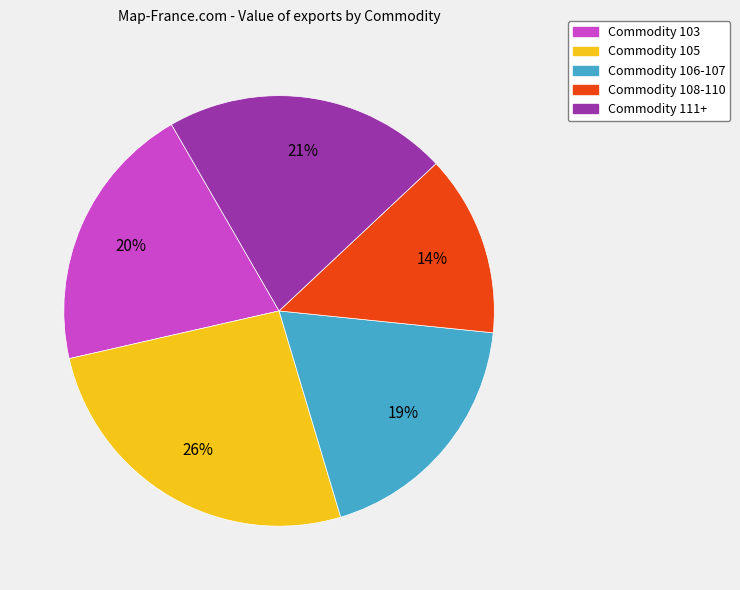

To the nearest percent, what is the average slice percentage?

20%